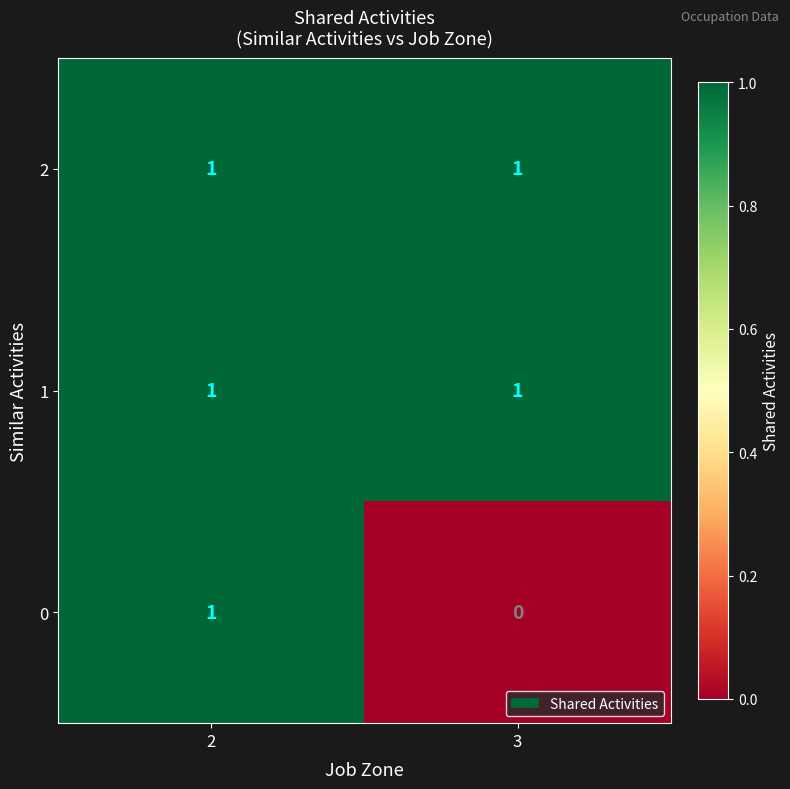

At which category does the chart reach its minimum across all series?

3